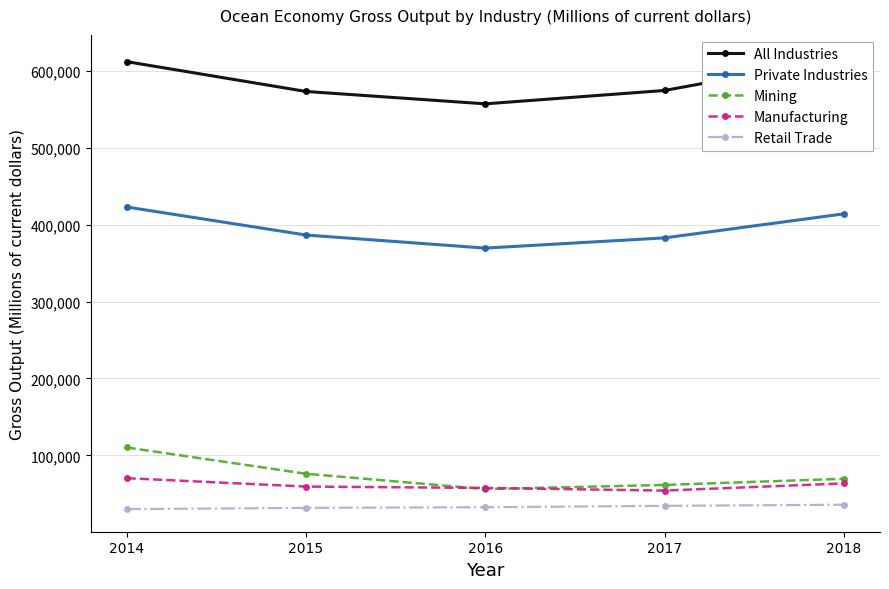

The value of Private Industries at 2015 is 386460. True or false?

True